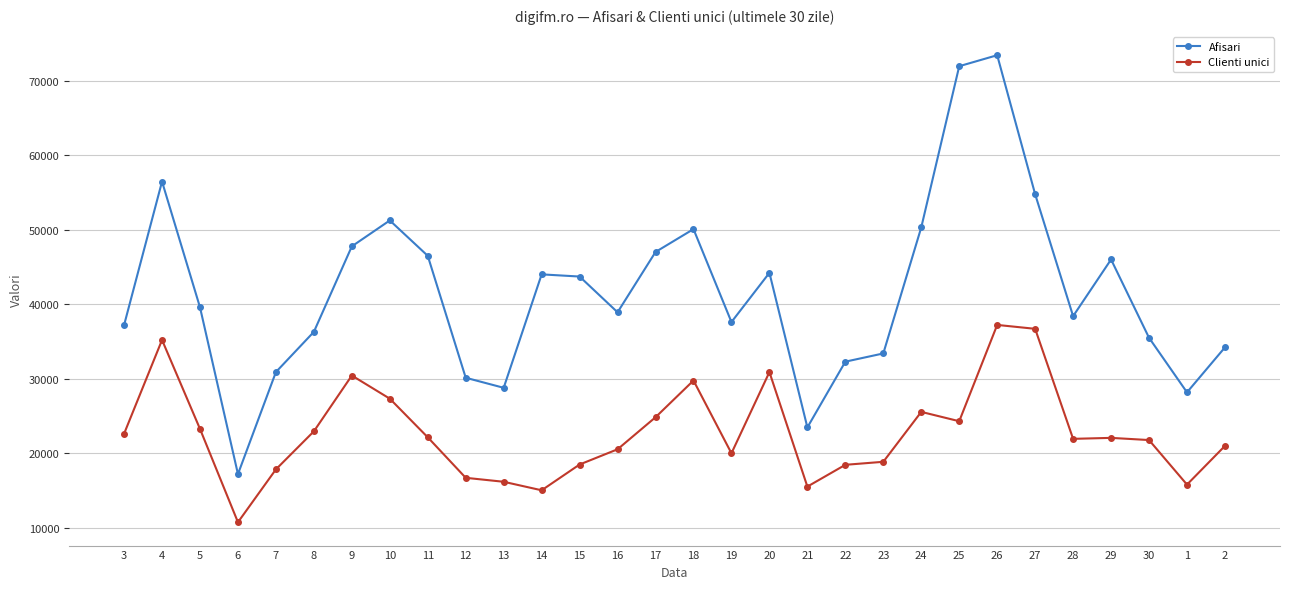

True or false: Clienti unici has a value of 16524 at 24.

False